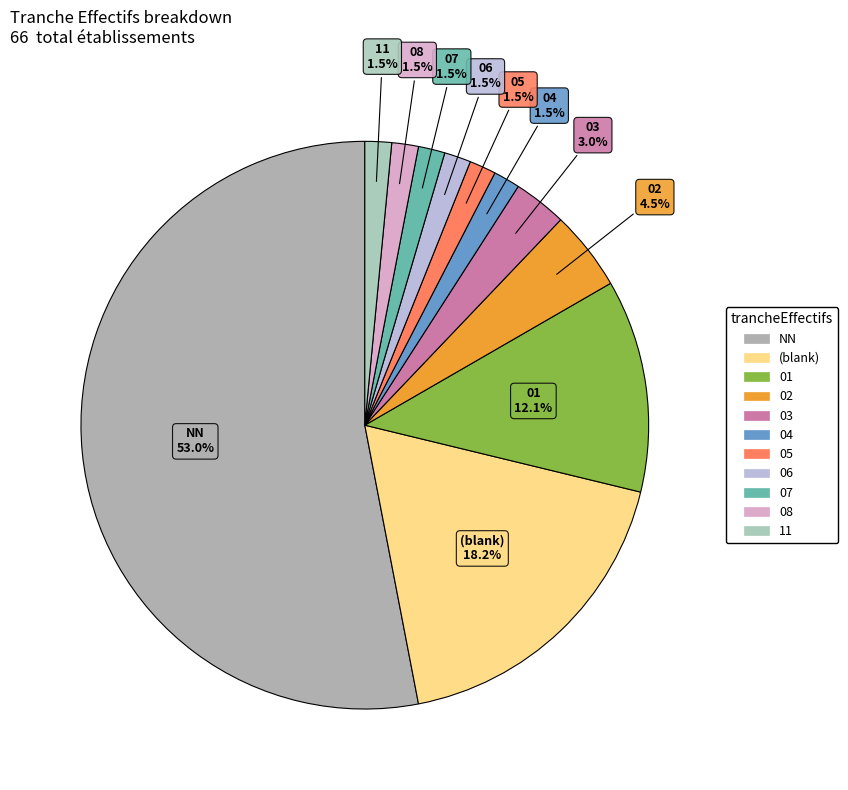

Count the number of slices in the pie.

11